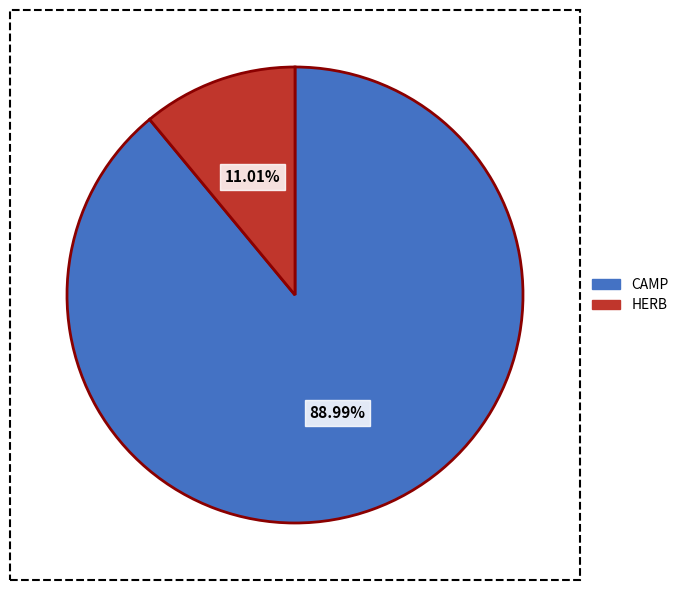

Rank the categories by value from highest to lowest.

CAMP, HERB